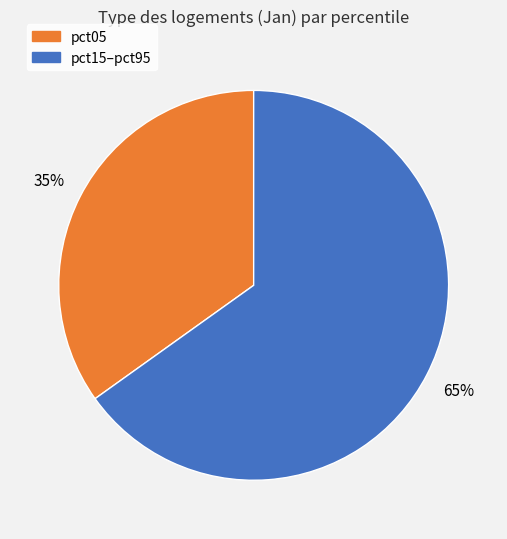

How many segments does this pie chart have?

2